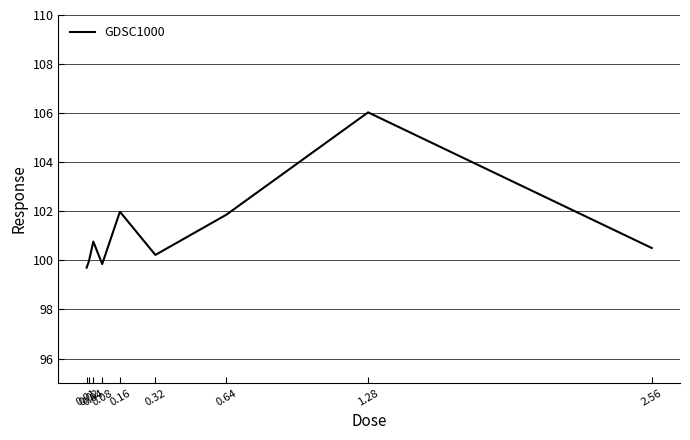

Reading left to right, what are all the values shown in this chart?

99.7	100.0	100.8	99.8	102.0	100.2	101.9	106.0	100.5